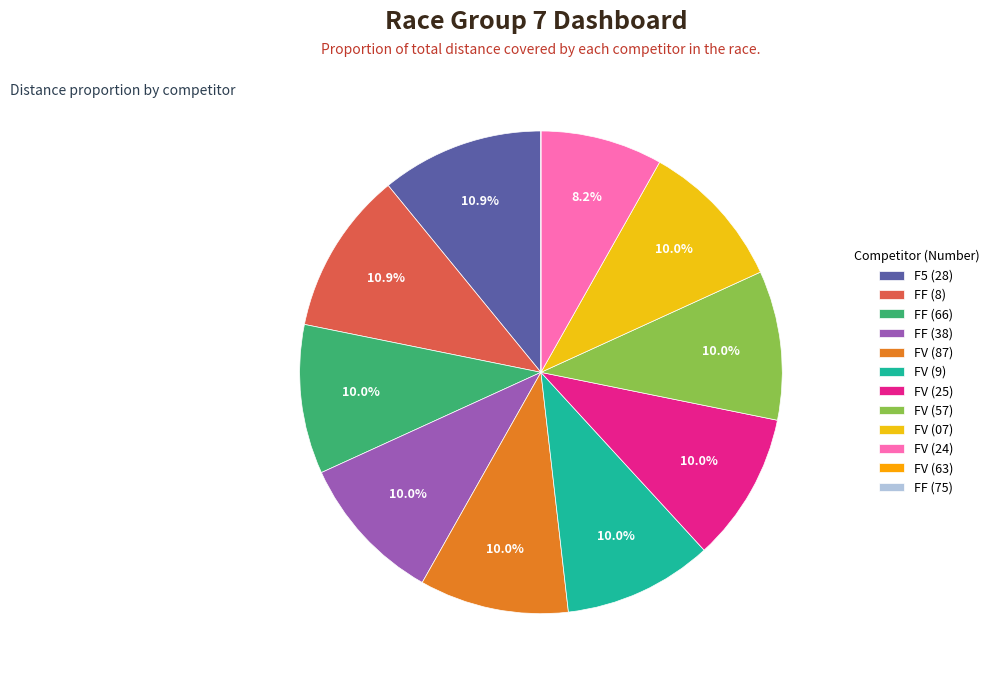

What is the smallest slice in the pie chart?

FV